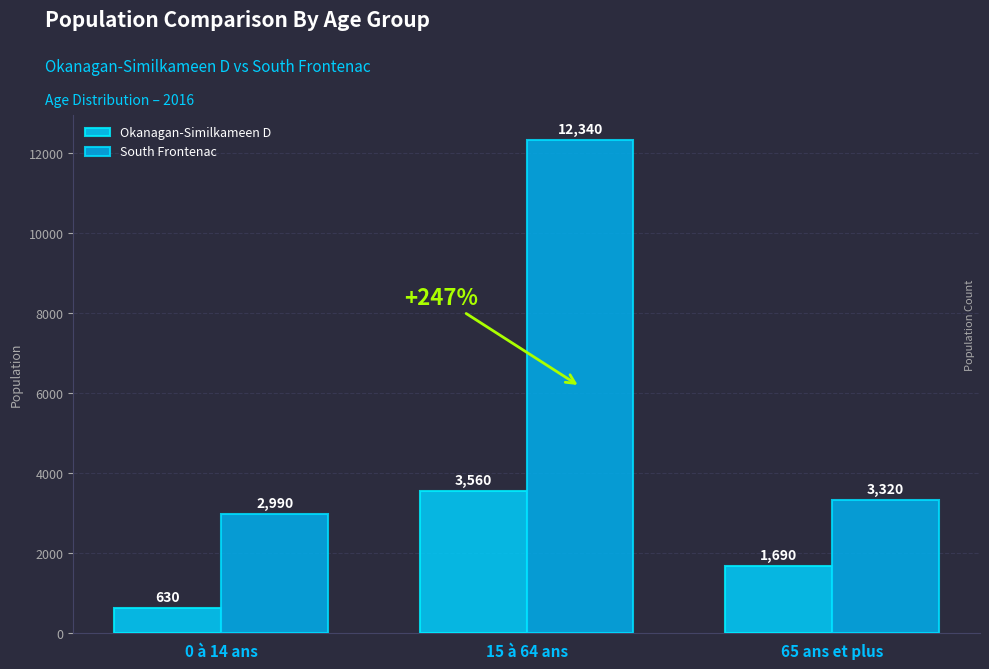

What is the label of the 2nd bar from the right?

15 à 64 ans